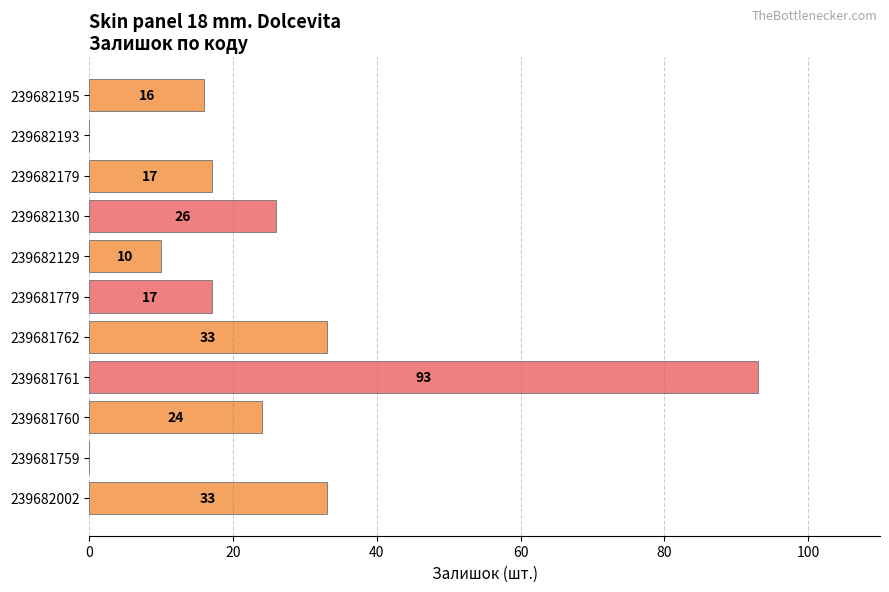

Between 239681761 and 239682195, which is larger?

239681761